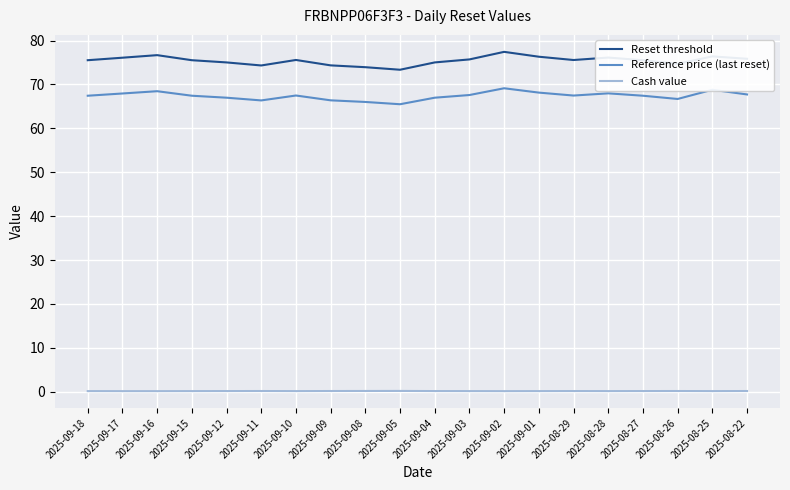

What is the difference between the maximum and minimum values in the Cash value series?

0.1